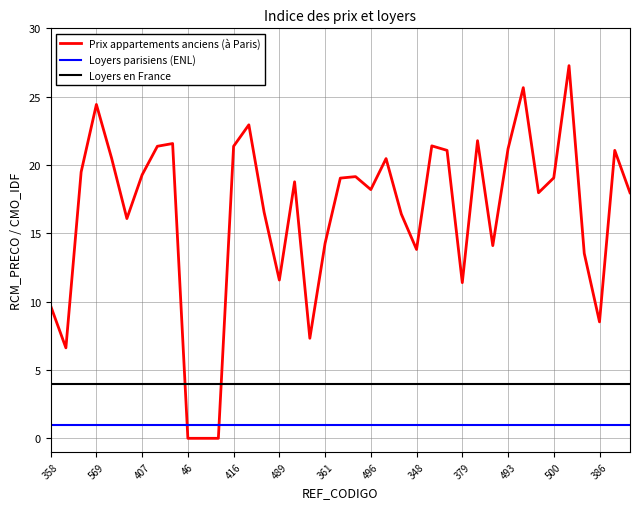

What is the difference between the maximum and minimum values in the Prix appartements anciens (à Paris) series?

27.3